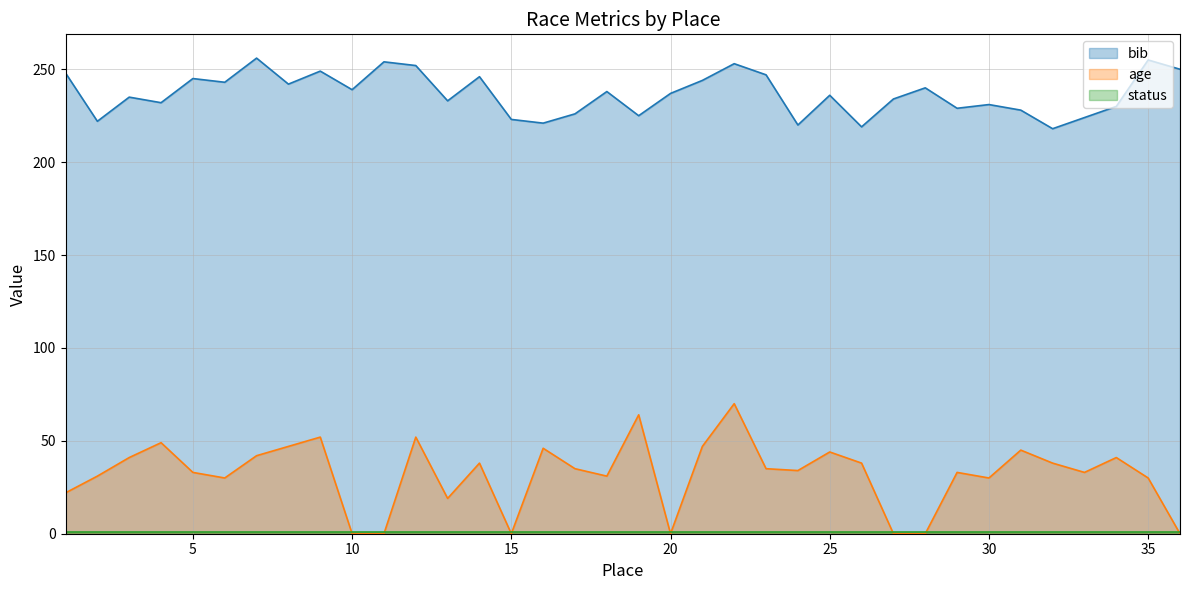

Is it true that bib equals 226 at 17?

True